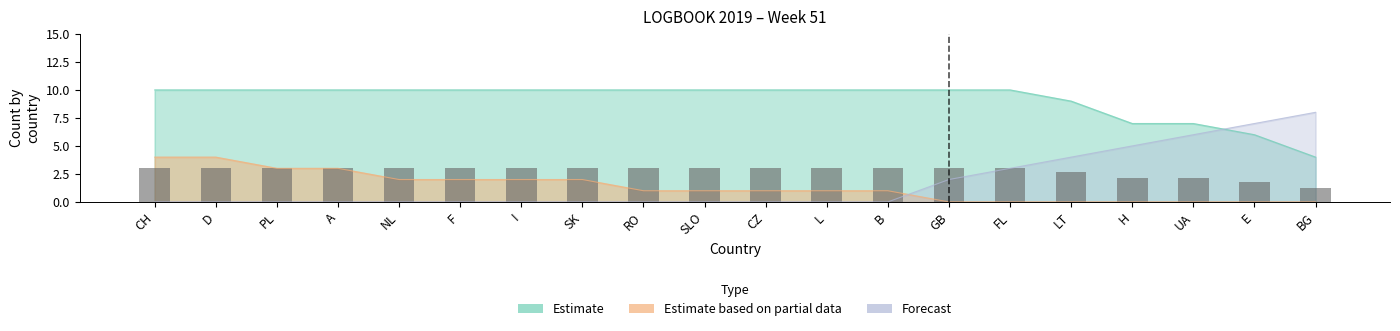

The value of Estimate based on partial data at SK is 2. True or false?

True